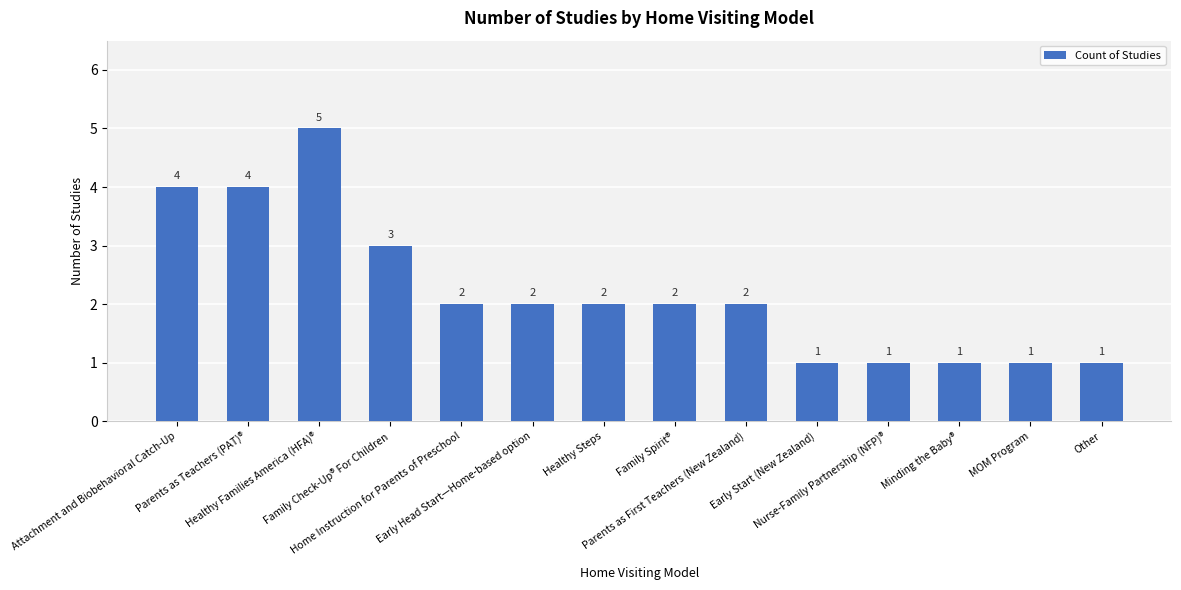

Does the chart contain any negative values?

No